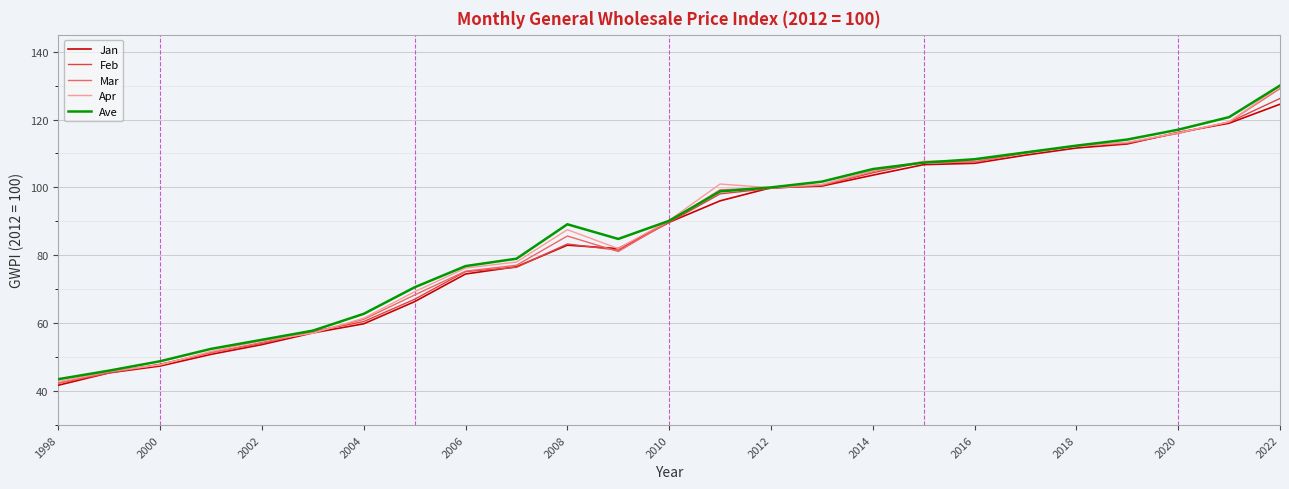

How many values in the Apr series exceed 90?

13